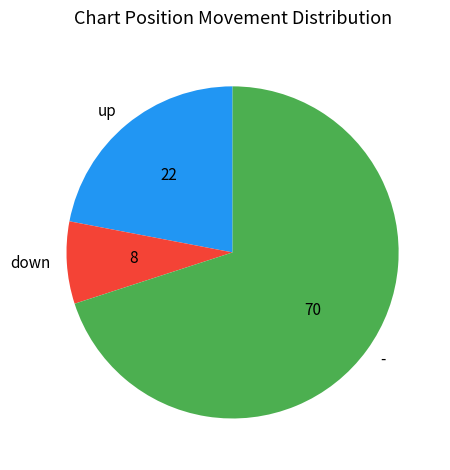

Is the sum of up and - greater than half?

Yes